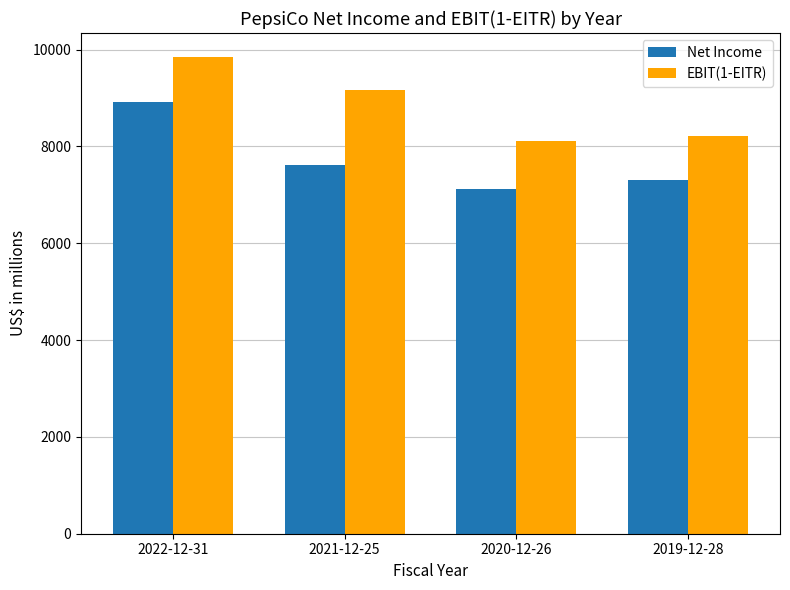

At which category does the chart reach its minimum across all series?

2020-12-26